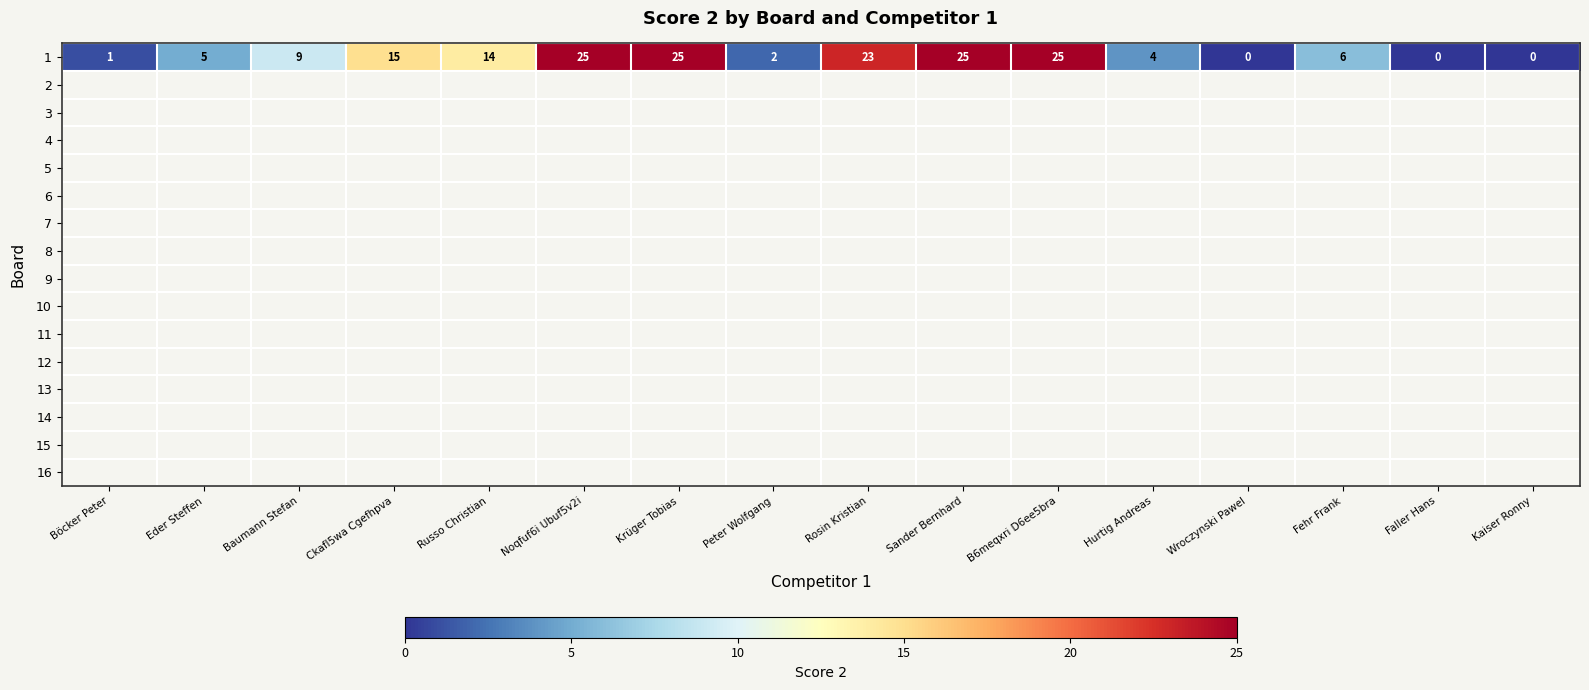

At how many categories does at least one series exceed 9?

7